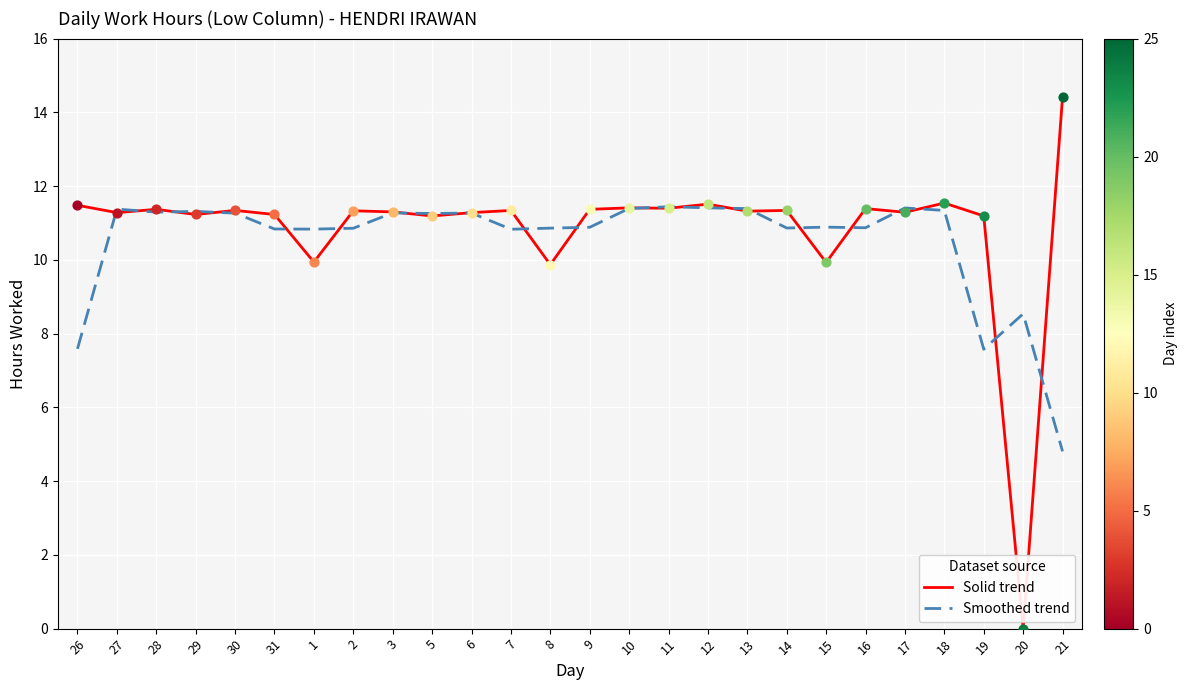

What is the total value across all series at 2?

22.2